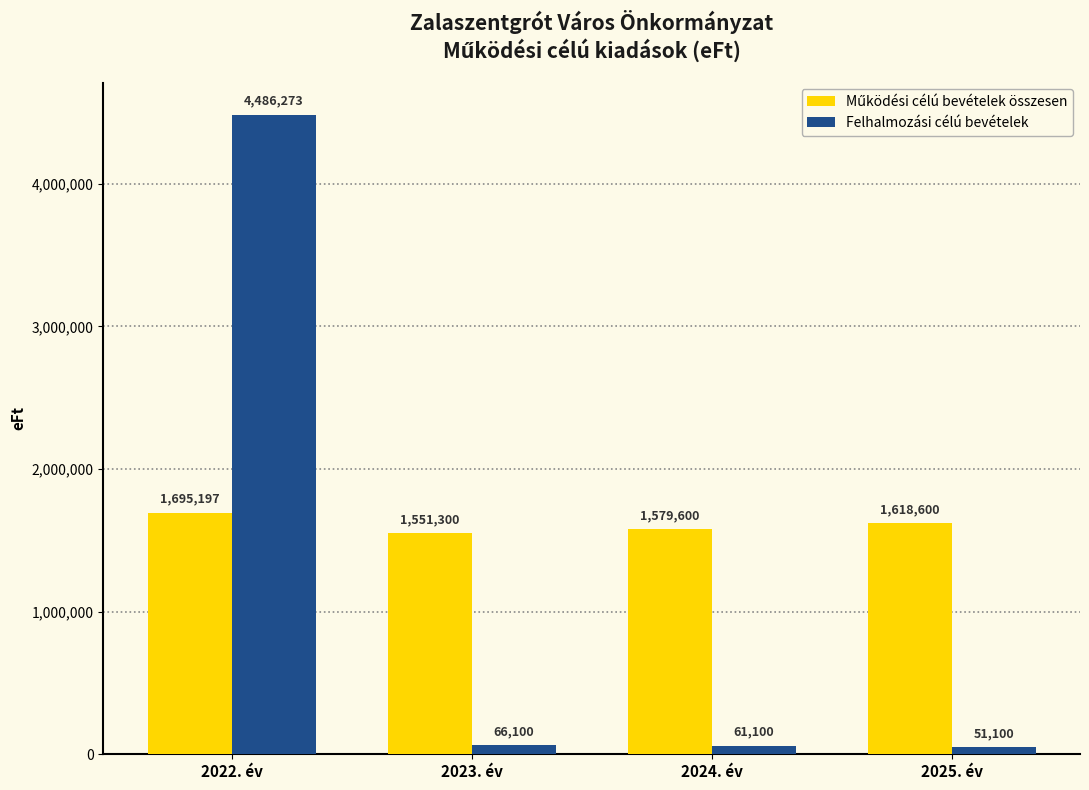

How many bars are there in each group?

2